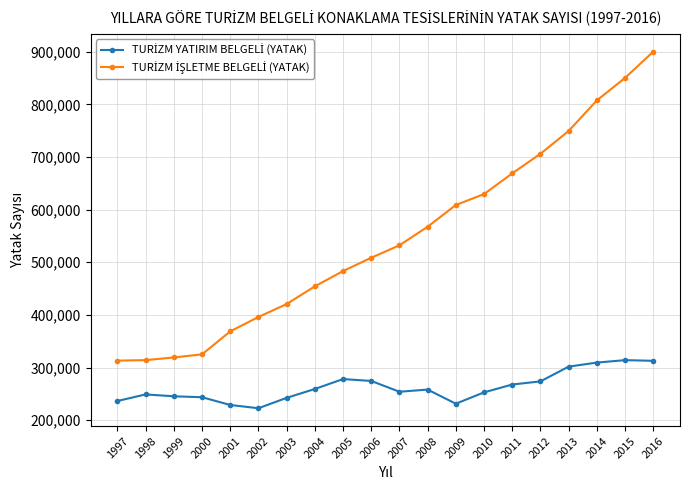

At which category is the sum across all series the highest?

2016